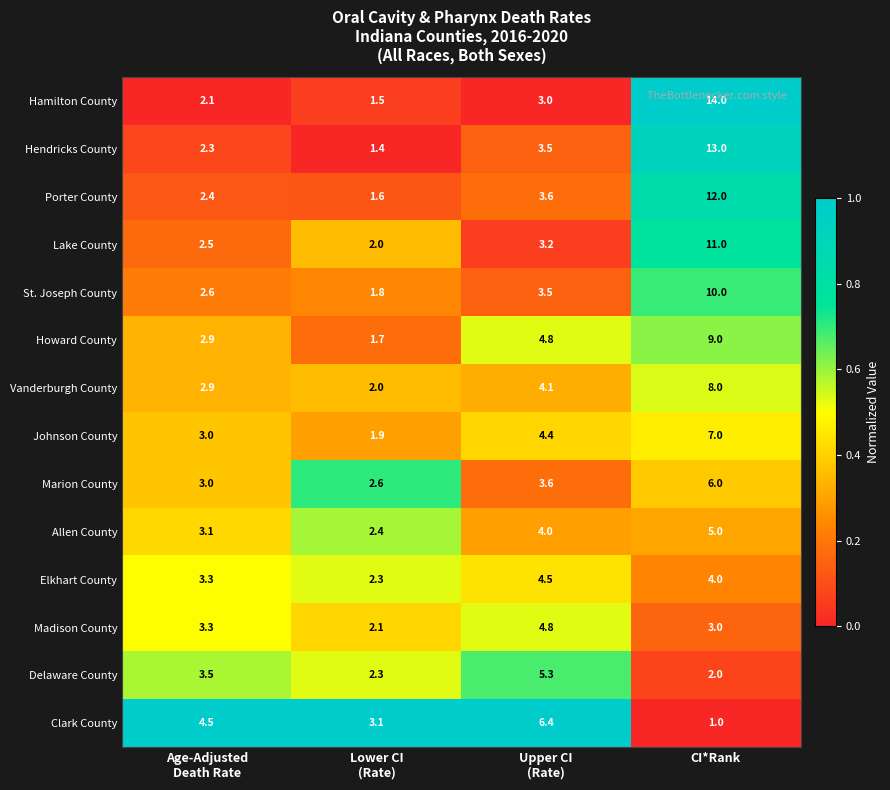

At which category is the sum across all series the highest?

CI*Rank